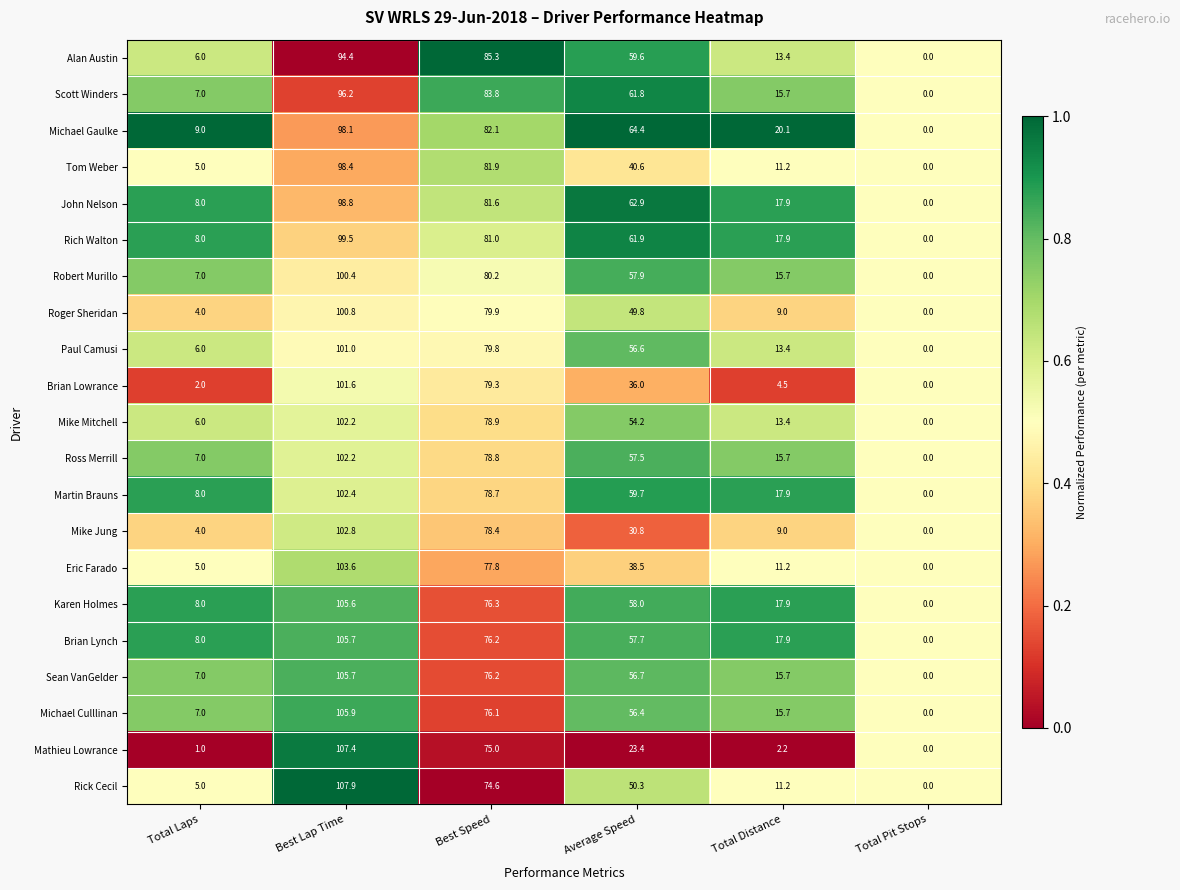

Rank the categories by Brian Lowrance value from lowest to highest.

Total Pit Stops, Total Laps, Total Distance, Average Speed, Best Speed, Best Lap Time